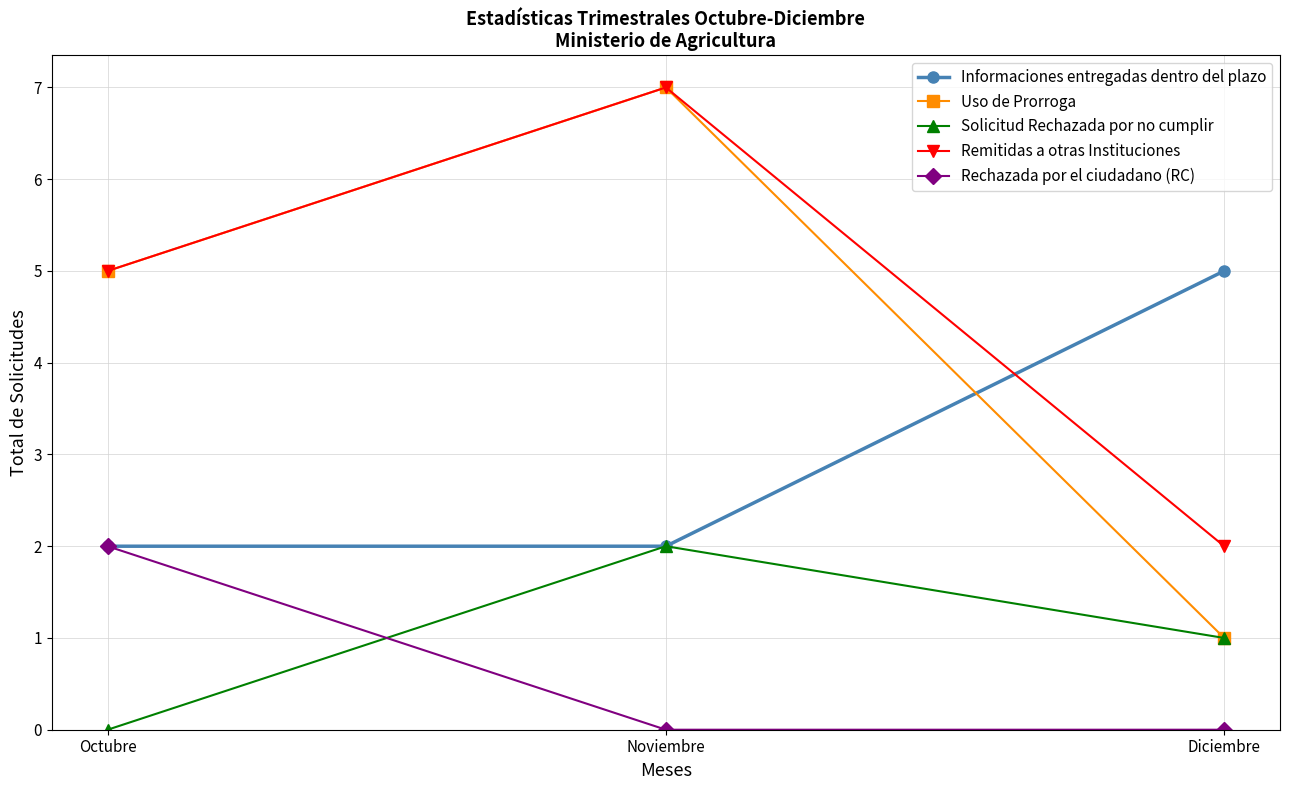

At how many categories does at least one series exceed 0?

3